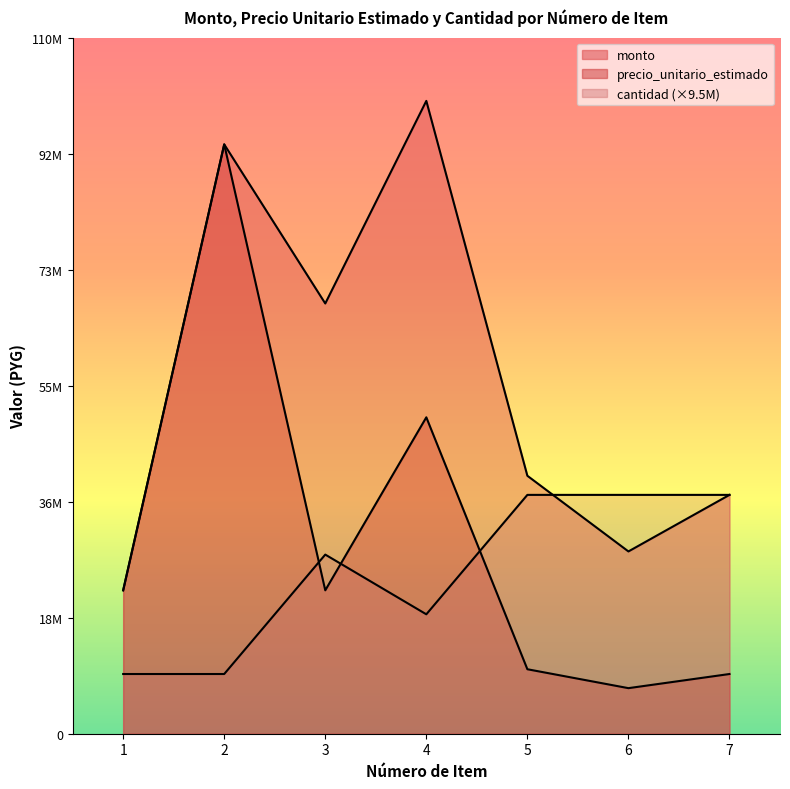

Which series has the largest range (max minus min)?

precio_unitario_estimado